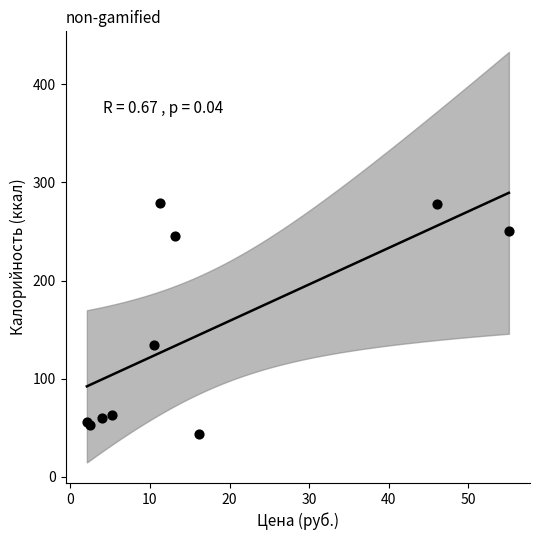

What Y value in the scatter plot is closest to 161?

134